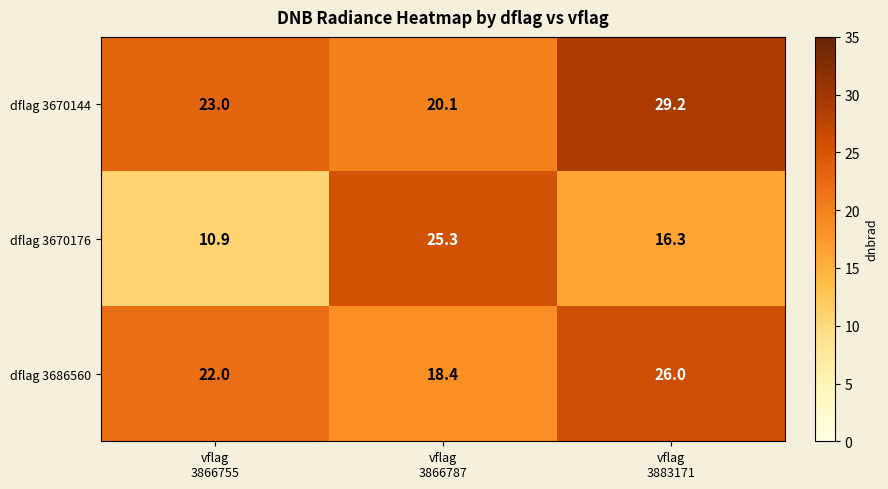

What is the difference between the maximum and minimum values in the dflag 3670144 series?

9.1